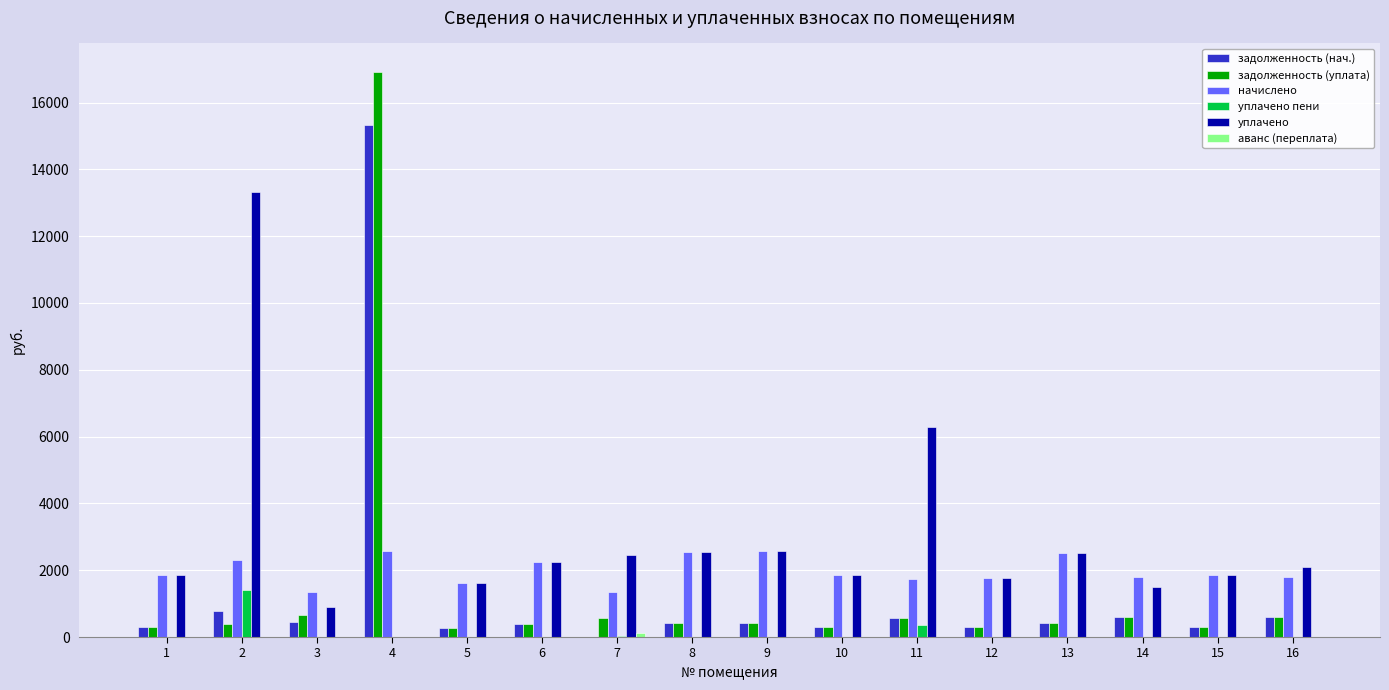

Which series has the largest total across all categories?

уплачено